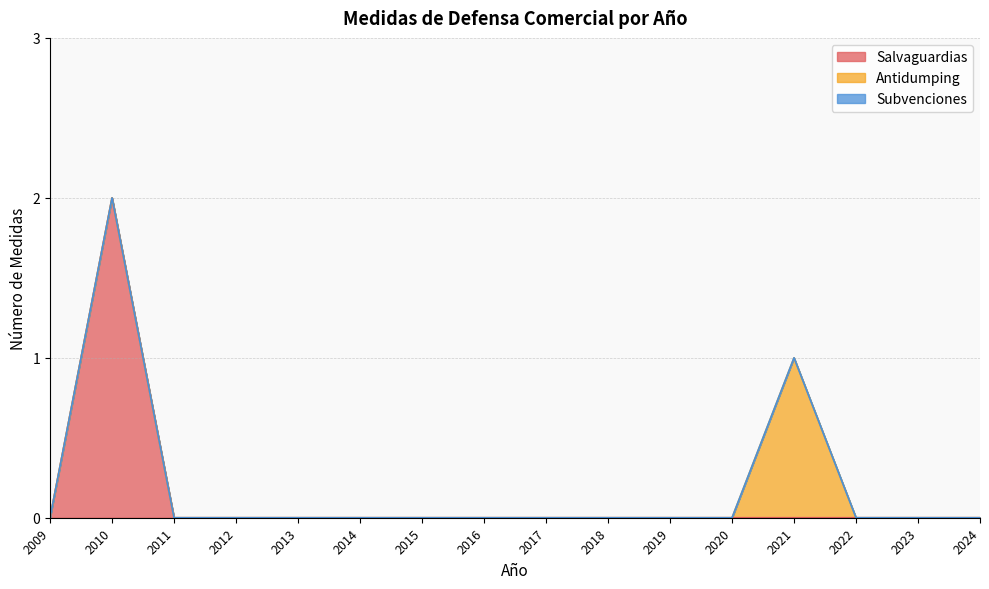

True or false: Subvenciones and Antidumping intersect in this chart.

False